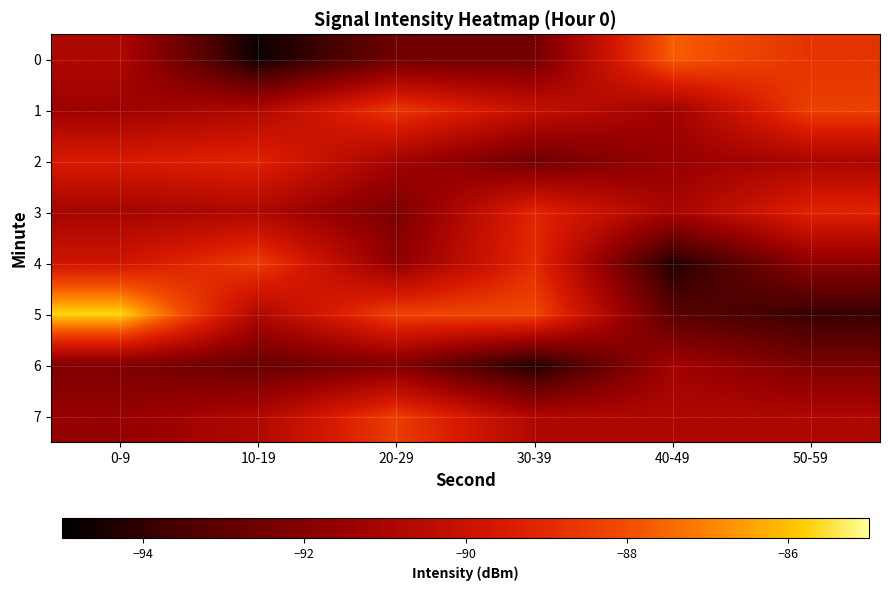

Reading left to right, transcribe all the data shown in this chart.

0: 0-9=-90.8	10-19=-94.7	20-29=-92.6	30-39=-92.5	40-49=-87.7	50-59=-88.7
1: 0-9=-91.3	10-19=-90.8	20-29=-88.6	30-39=-90.2	40-49=-91.3	50-59=-88.4
2: 0-9=-89.5	10-19=-89.2	20-29=-91.2	30-39=-92.6	40-49=-91.5	50-59=-91.0
3: 0-9=-91.1	10-19=-90.8	20-29=-92.3	30-39=-89.1	40-49=-91.1	50-59=-89.2
4: 0-9=-89.8	10-19=-88.5	20-29=-91.7	30-39=-89.0	40-49=-94.4	50-59=-91.7
5: 0-9=-85.7	10-19=-90.8	20-29=-88.3	30-39=-88.2	40-49=-93.2	50-59=-93.9
6: 0-9=-92.2	10-19=-92.8	20-29=-92.1	30-39=-94.4	40-49=-91.2	50-59=-92.2
7: 0-9=-91.6	10-19=-90.8	20-29=-88.5	30-39=-90.8	40-49=-90.8	50-59=-90.8